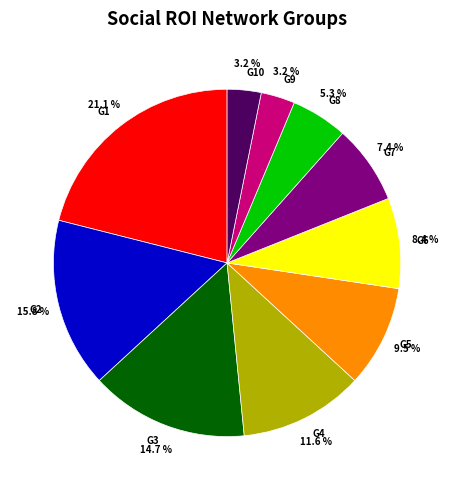

Between G2 and G1, which is larger?

G1